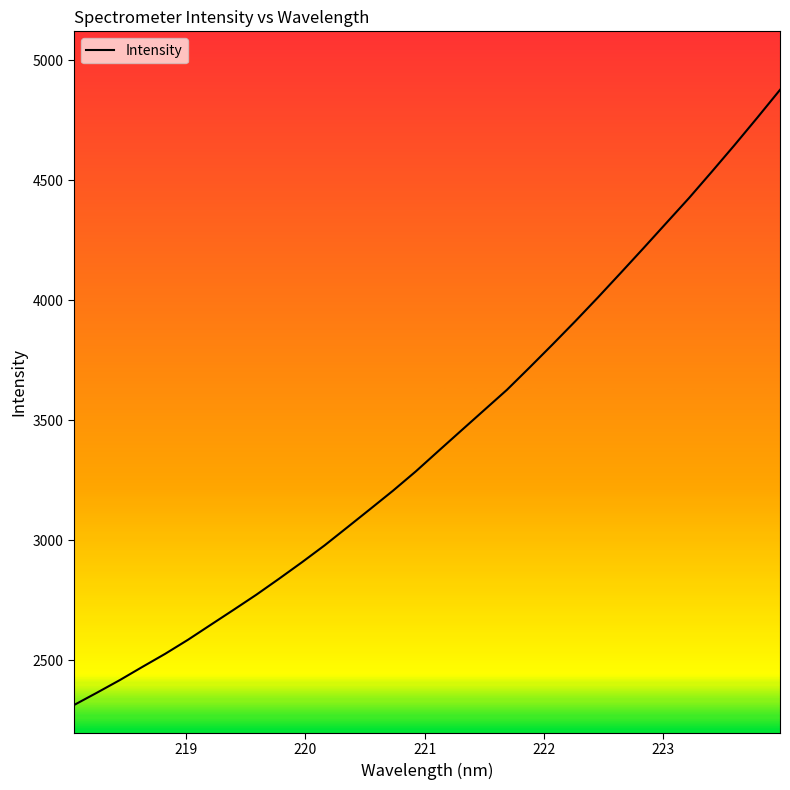

What is the difference between the maximum and minimum values?

2563.0